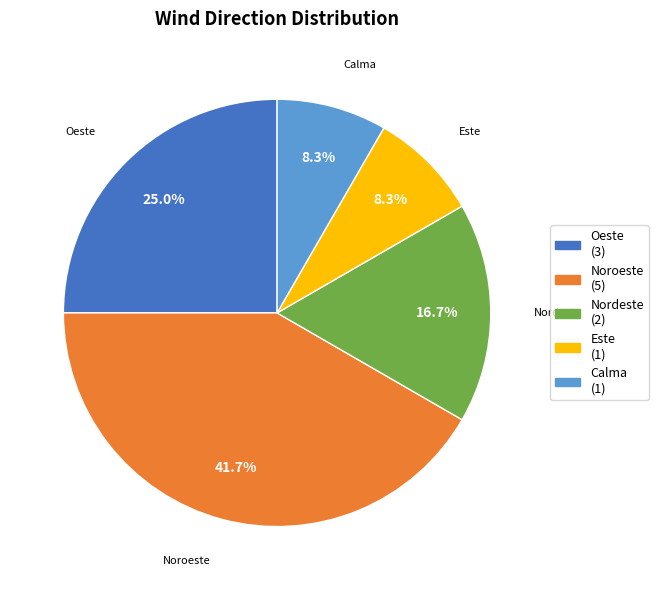

To the nearest percent, what percentage of the pie is Noroeste?

42%